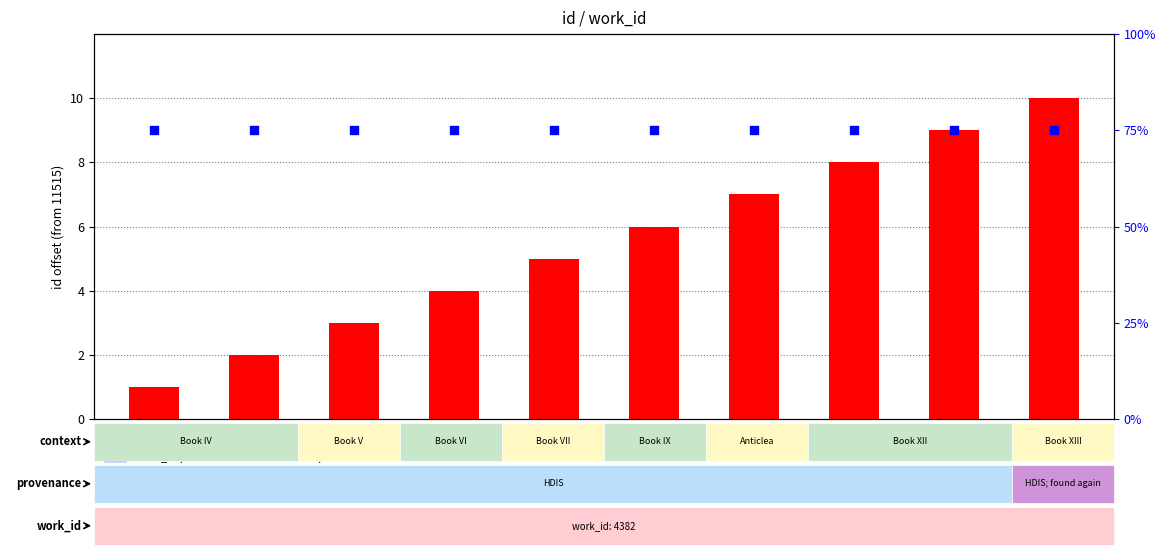

Which series has the largest Y range (max minus min)?

id (offset from 11515)